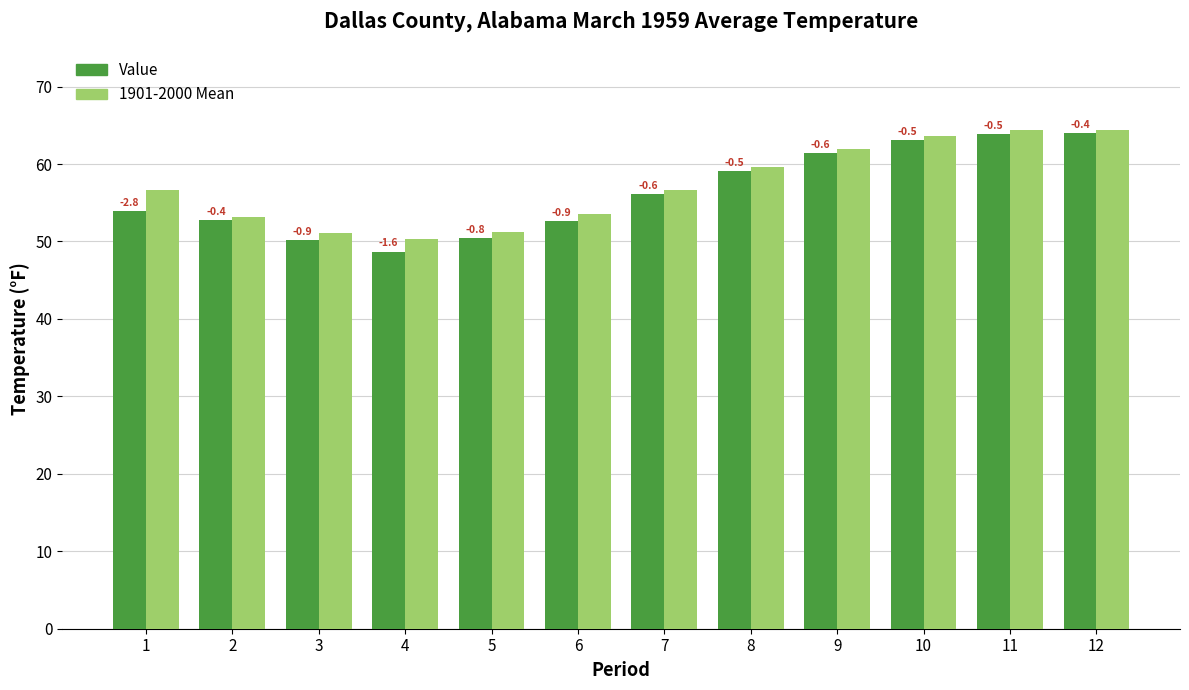

How many bars are there in total?

24